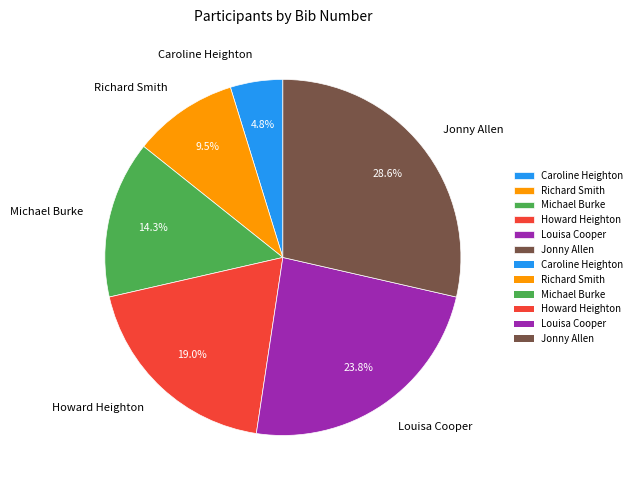

To the nearest percent, what is the average slice percentage?

17%